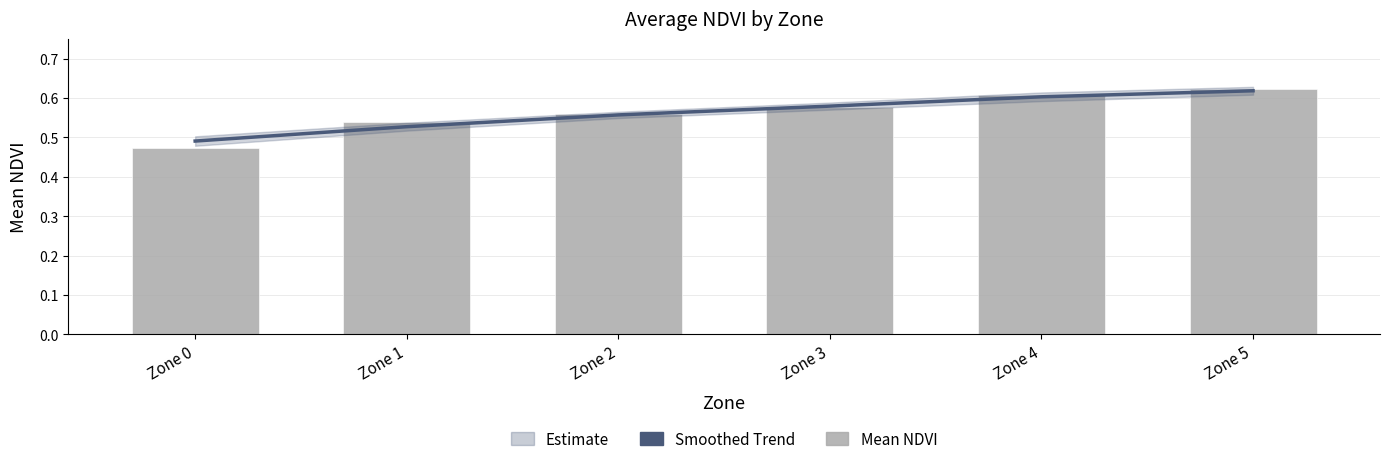

What is the value of the Smoothed Trend bar at the 2nd from the left?

0.5